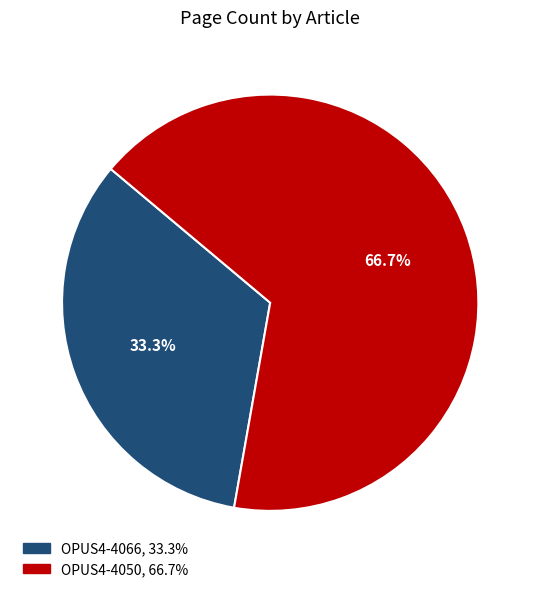

The OPUS4-4050 slice represents 79% of the pie. True or false?

False